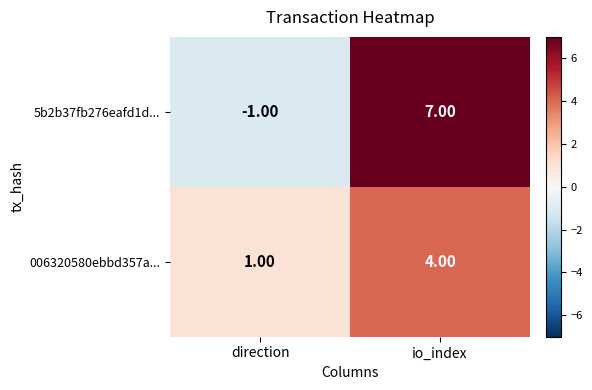

At which category does the chart reach its peak across all series?

io_index